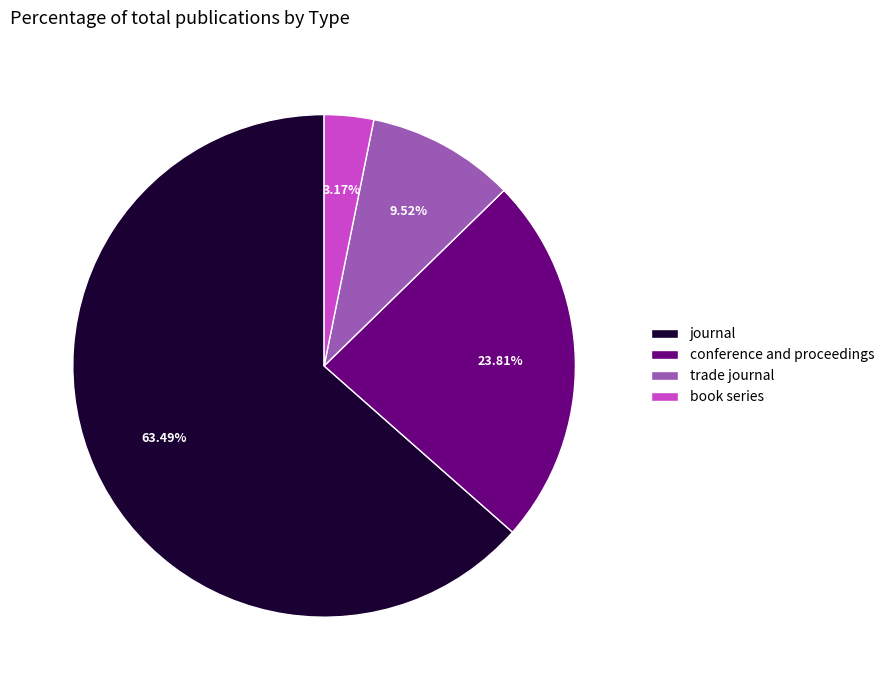

Between book series and trade journal, which is larger?

trade journal